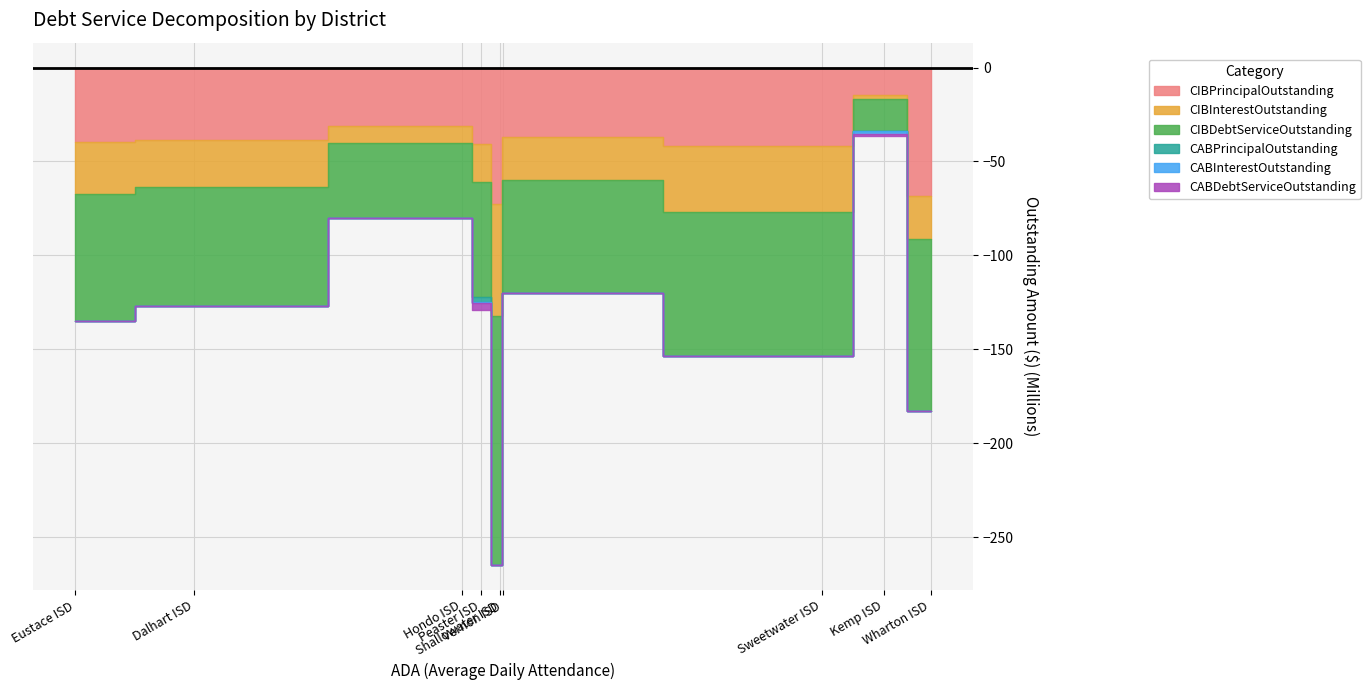

True or false: CABDebtServiceOutstanding and CIBDebtServiceOutstanding cross at least once.

False